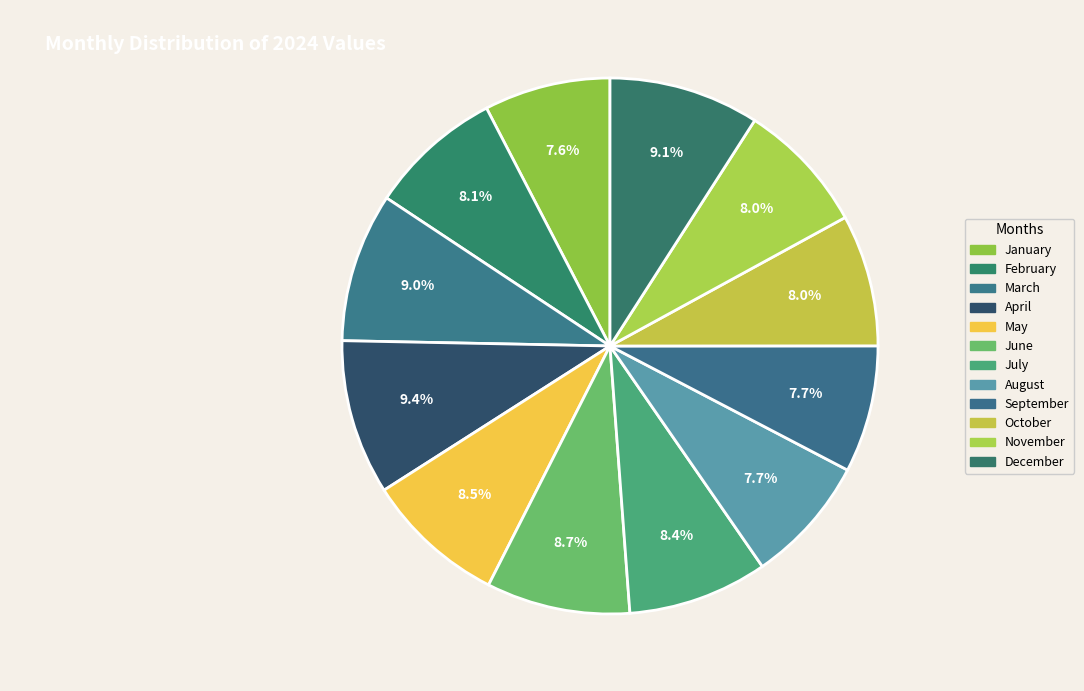

How many slices are in this pie chart?

12